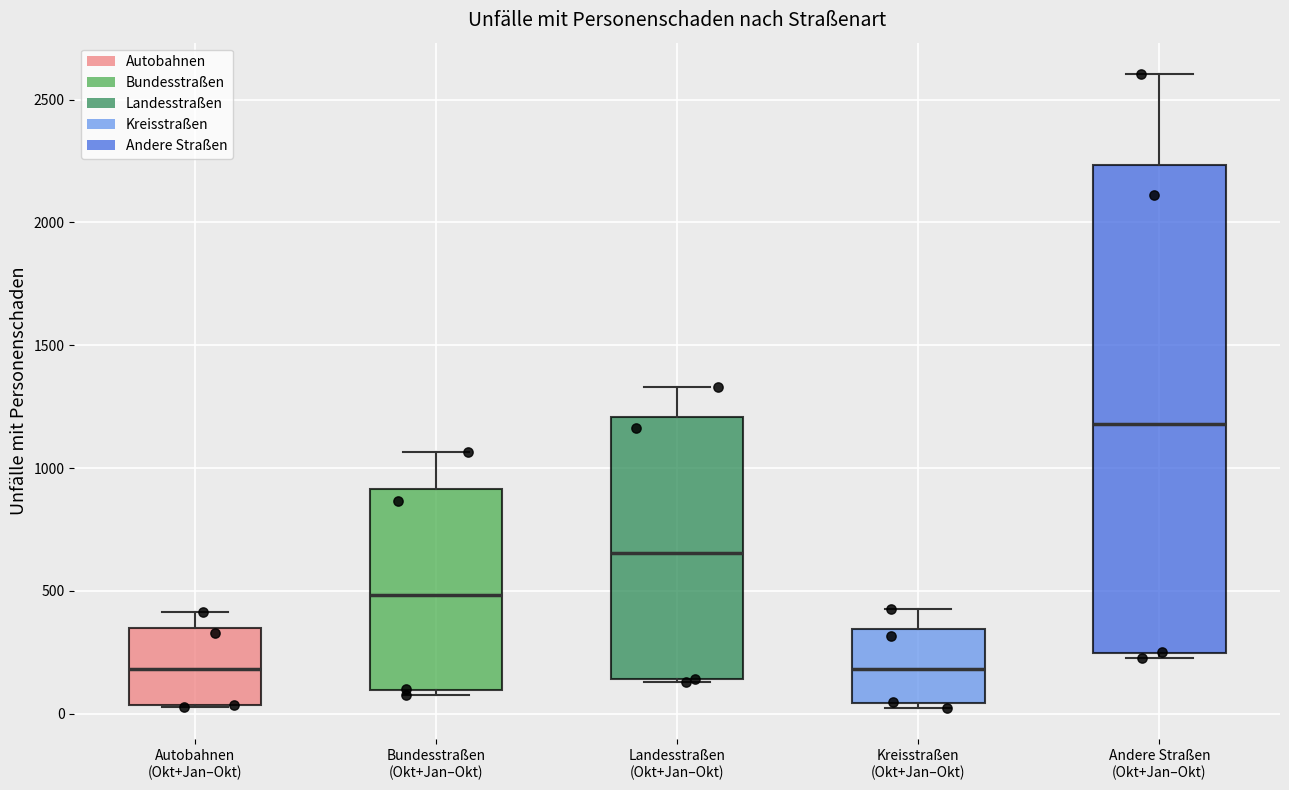

Which box's median line is the highest?

Andere Straßen (Okt+Jan–Okt)